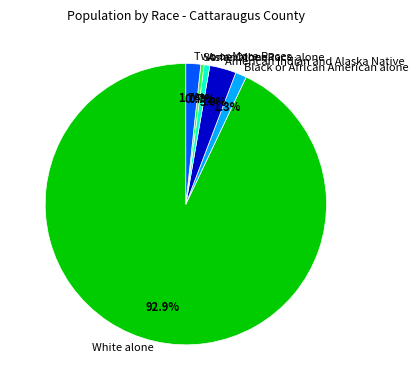

Is it true that American Indian and Alaska Native is 3% of the pie?

True